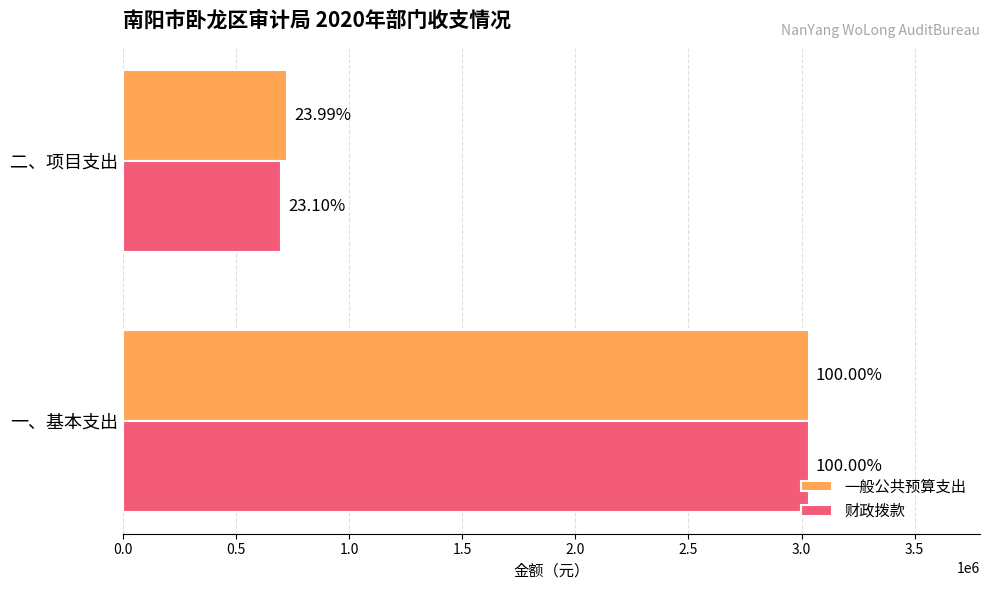

What are all the series names shown in the legend?

一般公共预算支出, 财政拨款